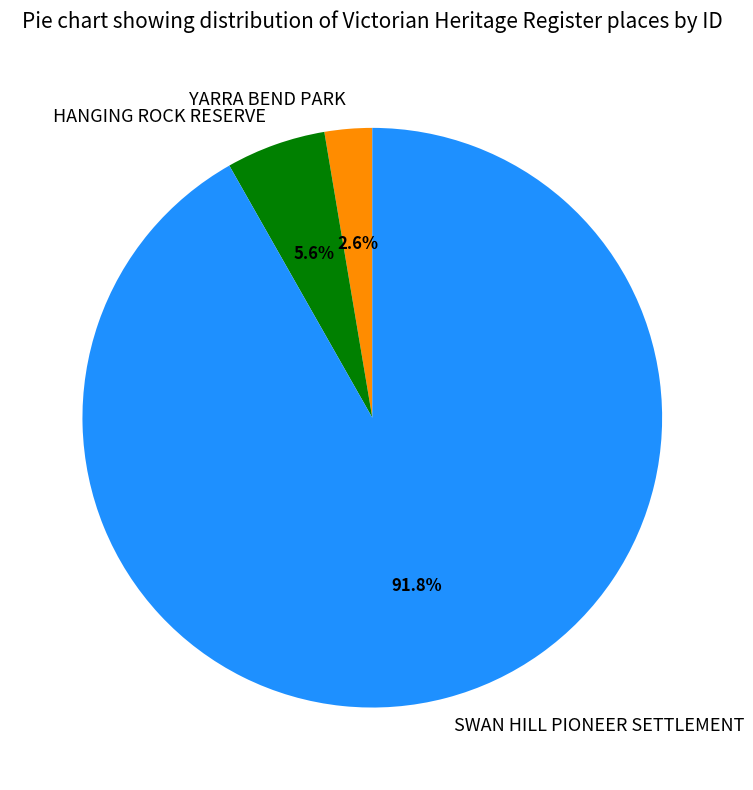

To the nearest percent, what percentage of the pie is SWAN HILL PIONEER SETTLEMENT?

92%